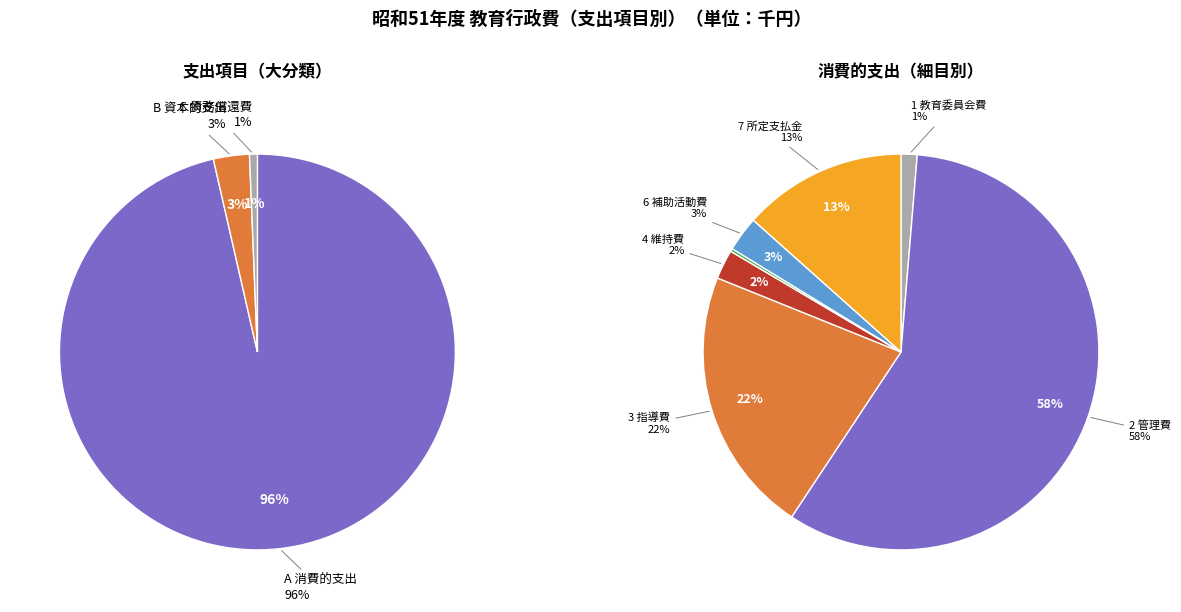

True or false: A 消費的支出 accounts for 99% of the total.

False